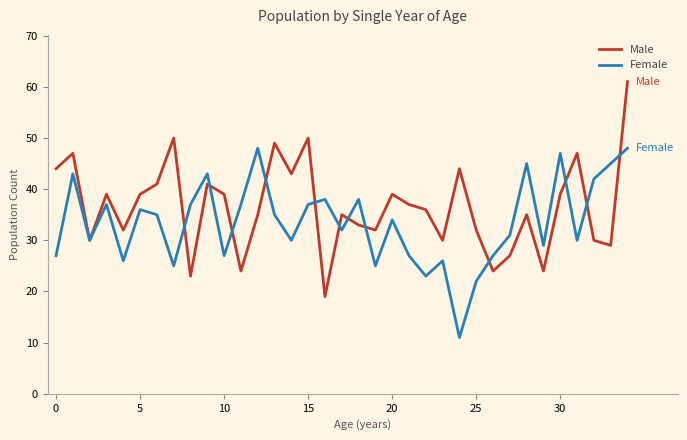

Rank the series by their average value, from highest to lowest.

Male, Female